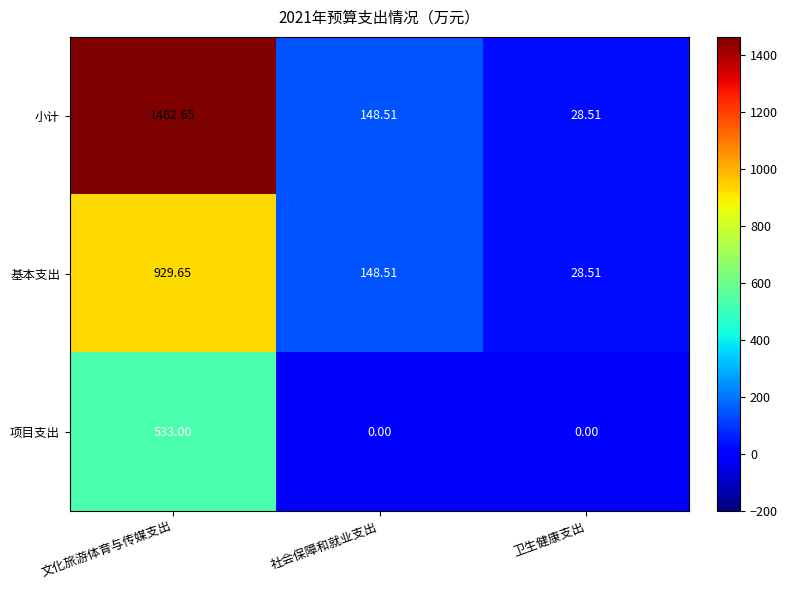

Where is 基本支出 nearest to the value 479?

社会保障和就业支出